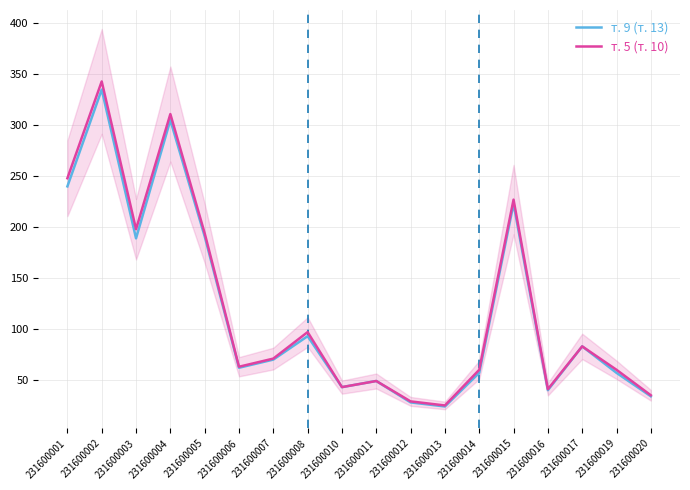

Is it true that т. 9 (т. 13) equals 191 at 231600005?

True